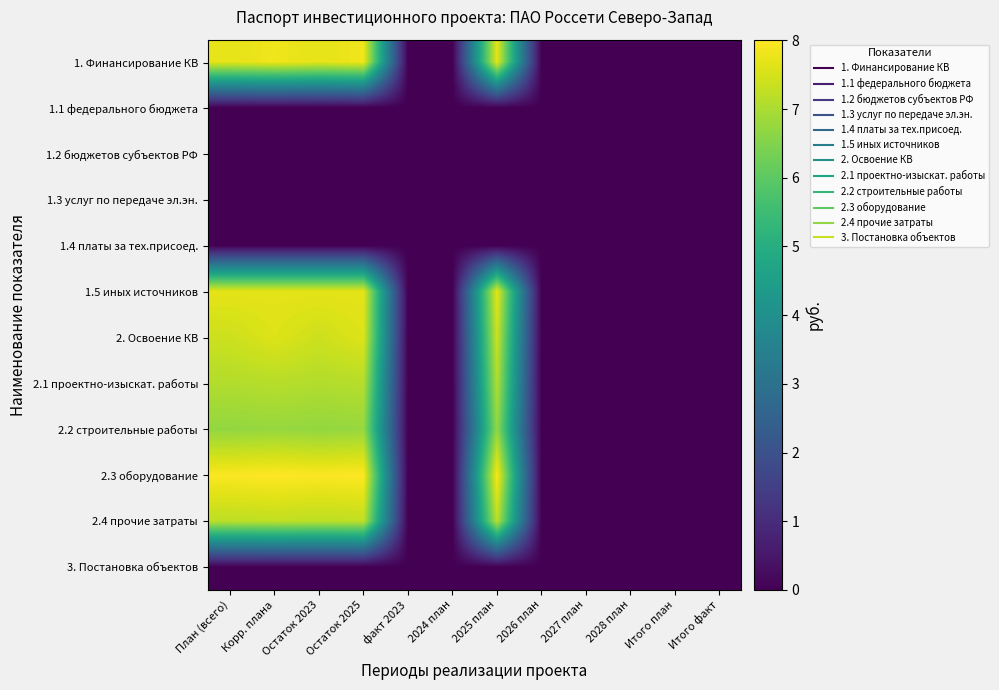

Reading left to right, what are all the values shown in this chart?

1. Финансирование КВ: План (всего)=7.7	Корр. плана=7.8	Остаток 2023=7.7	Остаток 2025=7.8	факт 2023=0.0	2024 план=0.0	2025 план=7.7	2026 план=0.0	2027 план=0.0	2028 план=0.0	Итого план=0.0	Итого факт=0.0
1.1 федерального бюджета: План (всего)=0.0	Корр. плана=0.0	Остаток 2023=0.0	Остаток 2025=0.0	факт 2023=0.0	2024 план=0.0	2025 план=0.0	2026 план=0.0	2027 план=0.0	2028 план=0.0	Итого план=0.0	Итого факт=0.0
1.2 бюджетов субъектов РФ: План (всего)=0.0	Корр. плана=0.0	Остаток 2023=0.0	Остаток 2025=0.0	факт 2023=0.0	2024 план=0.0	2025 план=0.0	2026 план=0.0	2027 план=0.0	2028 план=0.0	Итого план=0.0	Итого факт=0.0
1.3 услуг по передаче эл.эн.: План (всего)=0.0	Корр. плана=0.0	Остаток 2023=0.0	Остаток 2025=0.0	факт 2023=0.0	2024 план=0.0	2025 план=0.0	2026 план=0.0	2027 план=0.0	2028 план=0.0	Итого план=0.0	Итого факт=0.0
1.4 платы за тех.присоед.: План (всего)=0.0	Корр. плана=0.0	Остаток 2023=0.0	Остаток 2025=0.0	факт 2023=0.0	2024 план=0.0	2025 план=0.0	2026 план=0.0	2027 план=0.0	2028 план=0.0	Итого план=0.0	Итого факт=0.0
1.5 иных источников: План (всего)=7.7	Корр. плана=7.7	Остаток 2023=7.7	Остаток 2025=7.7	факт 2023=0.0	2024 план=0.0	2025 план=7.7	2026 план=0.0	2027 план=0.0	2028 план=0.0	Итого план=0.0	Итого факт=0.0
2. Освоение КВ: План (всего)=7.4	Корр. плана=7.6	Остаток 2023=7.4	Остаток 2025=7.6	факт 2023=0.0	2024 план=0.0	2025 план=7.4	2026 план=0.0	2027 план=0.0	2028 план=0.0	Итого план=0.0	Итого факт=0.0
2.1 проектно-изыскат. работы: План (всего)=7.1	Корр. плана=7.1	Остаток 2023=7.1	Остаток 2025=7.1	факт 2023=0.0	2024 план=0.0	2025 план=7.1	2026 план=0.0	2027 план=0.0	2028 план=0.0	Итого план=0.0	Итого факт=0.0
2.2 строительные работы: План (всего)=6.7	Корр. плана=6.8	Остаток 2023=6.7	Остаток 2025=6.8	факт 2023=0.0	2024 план=0.0	2025 план=6.7	2026 план=0.0	2027 план=0.0	2028 план=0.0	Итого план=0.0	Итого факт=0.0
2.3 оборудование: План (всего)=8.0	Корр. плана=8.0	Остаток 2023=8.0	Остаток 2025=8.0	факт 2023=0.0	2024 план=0.0	2025 план=8.0	2026 план=0.0	2027 план=0.0	2028 план=0.0	Итого план=0.0	Итого факт=0.0
2.4 прочие затраты: План (всего)=7.2	Корр. плана=7.3	Остаток 2023=7.2	Остаток 2025=7.3	факт 2023=0.0	2024 план=0.0	2025 план=7.2	2026 план=0.0	2027 план=0.0	2028 план=0.0	Итого план=0.0	Итого факт=0.0
3. Постановка объектов: План (всего)=0.0	Корр. плана=0.0	Остаток 2023=0.0	Остаток 2025=0.0	факт 2023=0.0	2024 план=0.0	2025 план=0.0	2026 план=0.0	2027 план=0.0	2028 план=0.0	Итого план=0.0	Итого факт=0.0